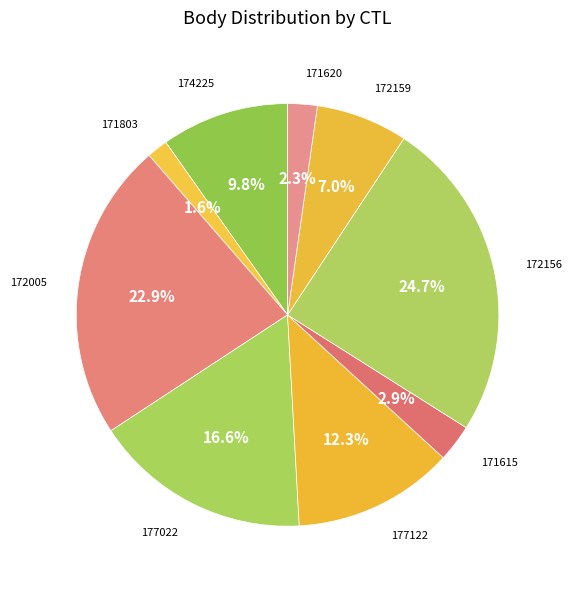

Rank the categories by value from highest to lowest.

172156, 172005, 177022, 177122, 174225, 172159, 171615, 171620, 171803